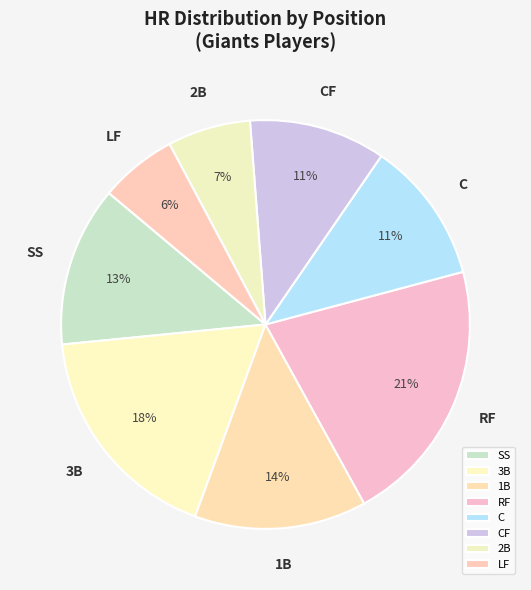

To the nearest percent, what is the difference between the CF and LF slice percentages?

5%